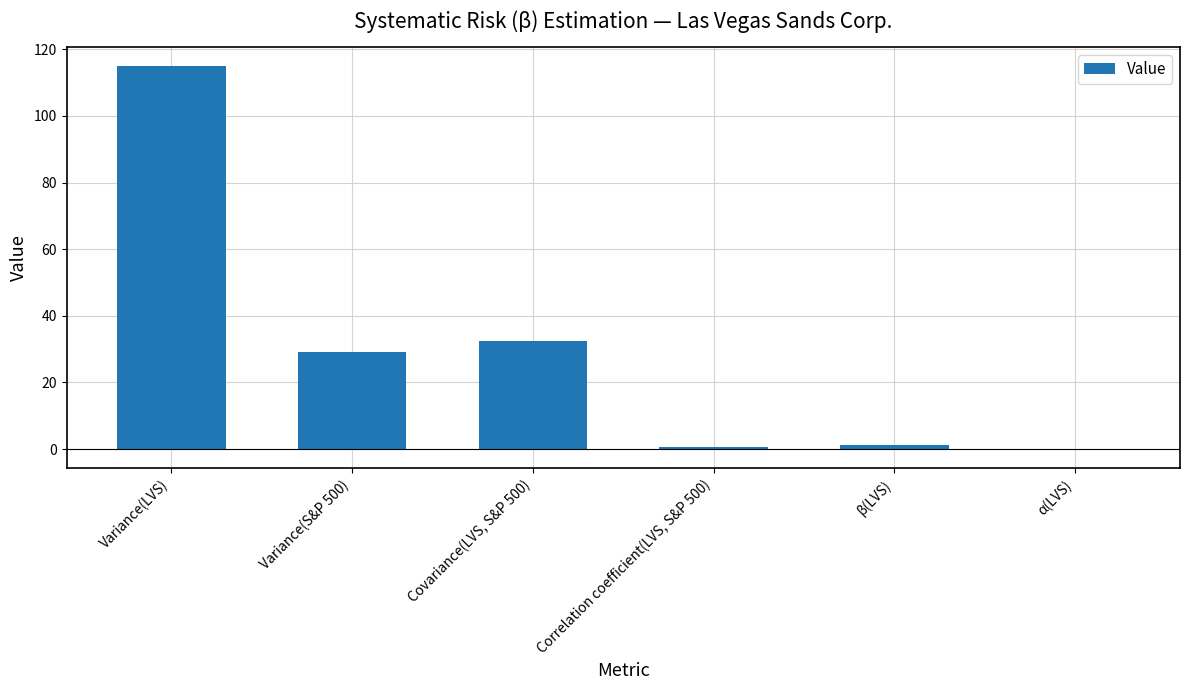

Approximately how many times larger is the value at Variance(LVS) compared to Variance(S&P 500)?

3.9